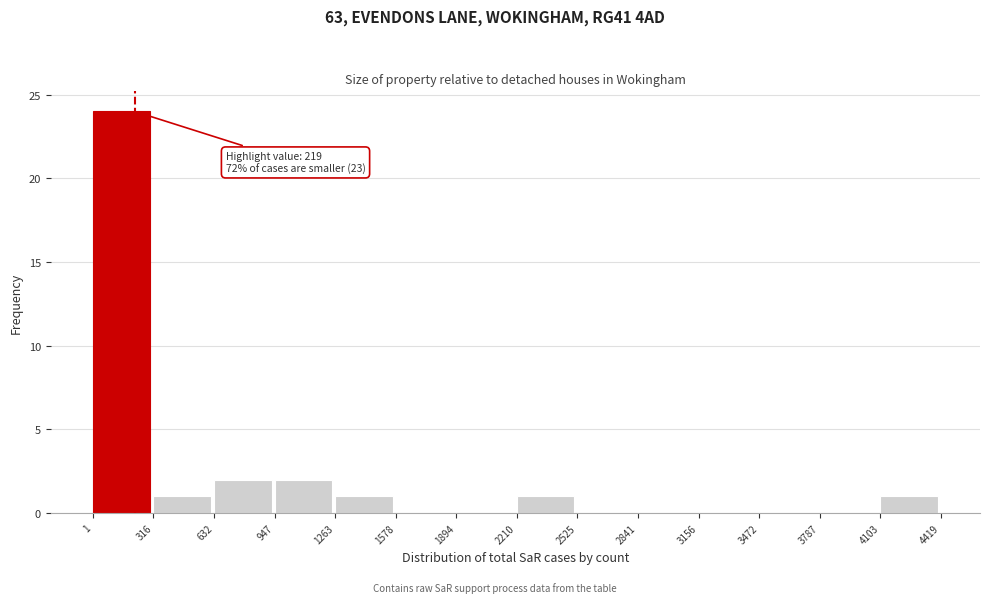

Over which range of the x-axis is the bar tallest?

1 to 316